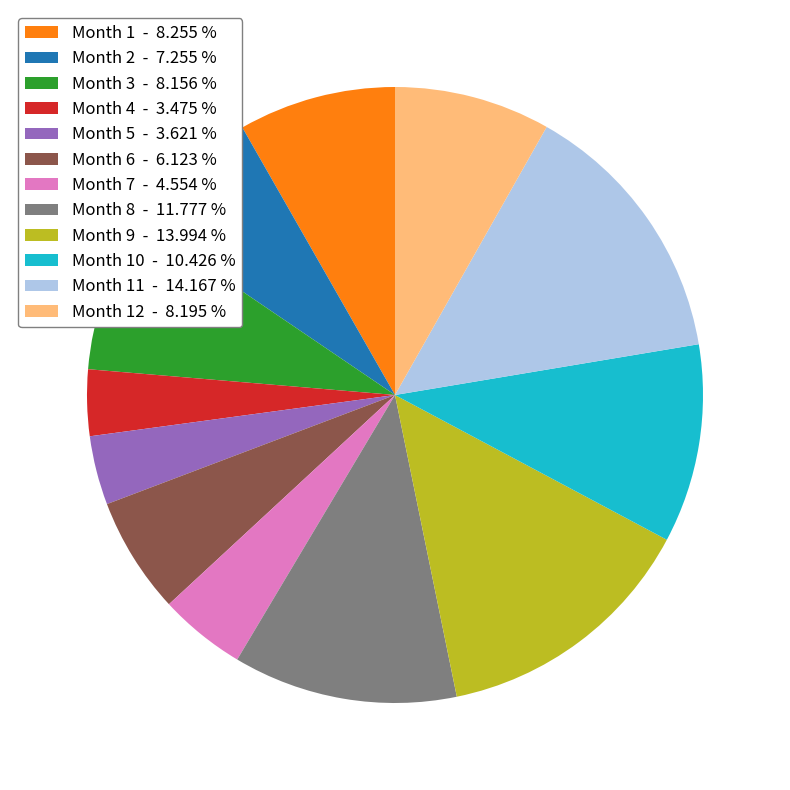

Between Month 4 - 3.475 % and Month 7 - 4.554 %, which is larger?

Month 7 - 4.554 %